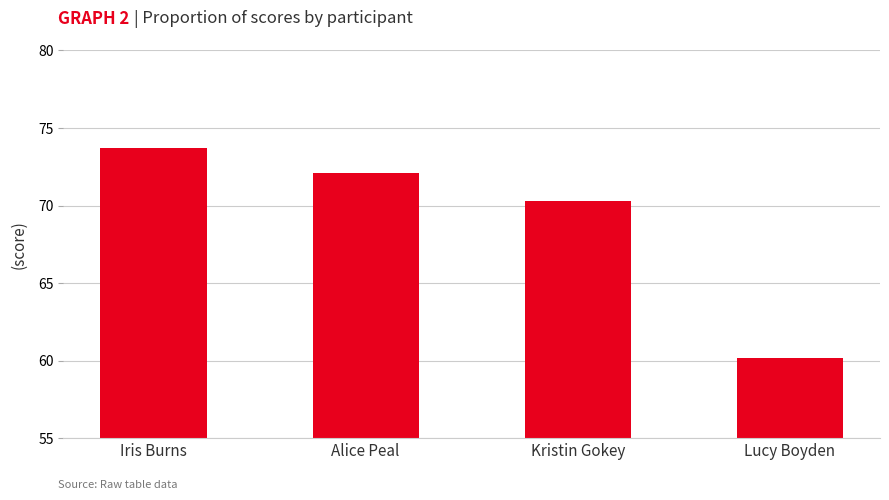

How many distinct data groups are displayed?

1